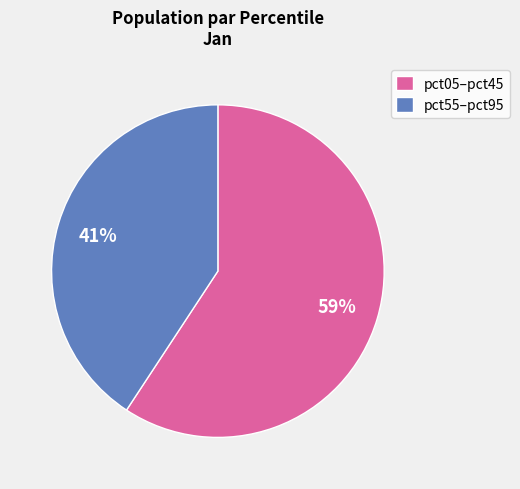

True or false: pct05–pct45 accounts for 59% of the total.

True